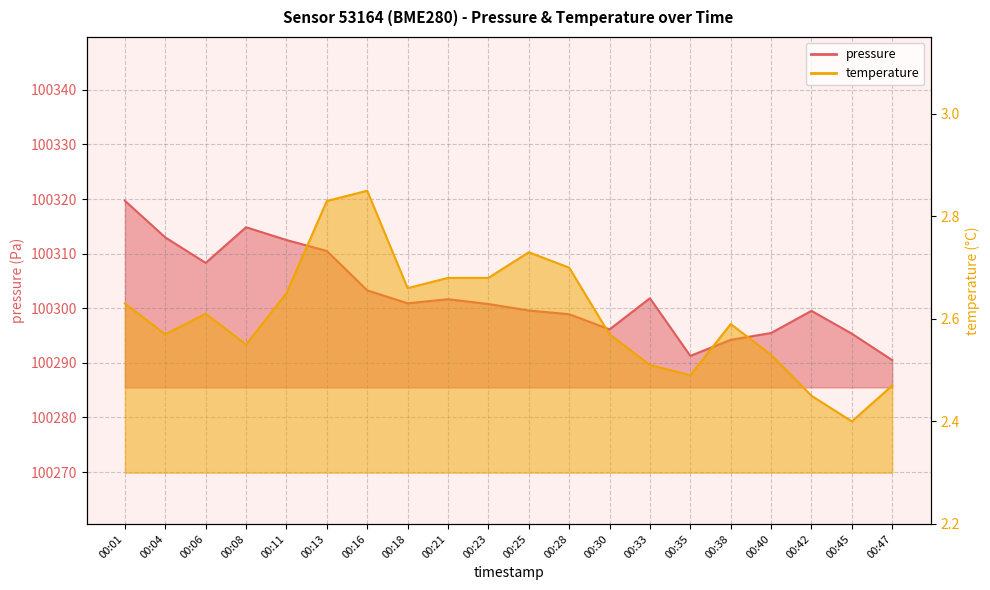

The value of temperature at 00:01 is 3.8. True or false?

False